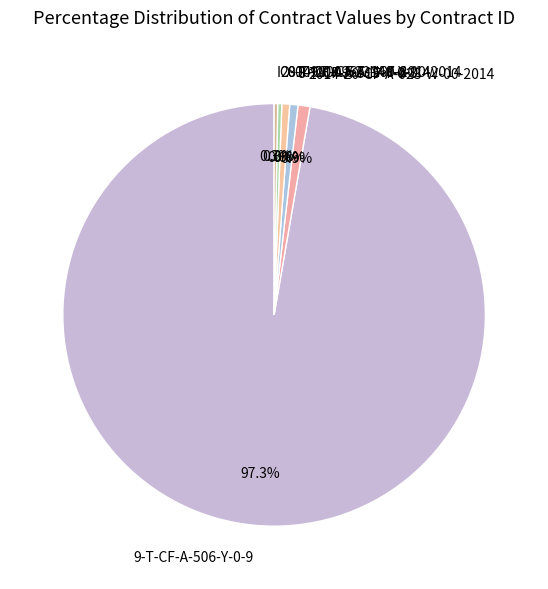

Is the sum of 2014-20-CF-A-023-W-00-2014 and 2014-20-CF-A-140-Y-00-2014 greater than half?

No